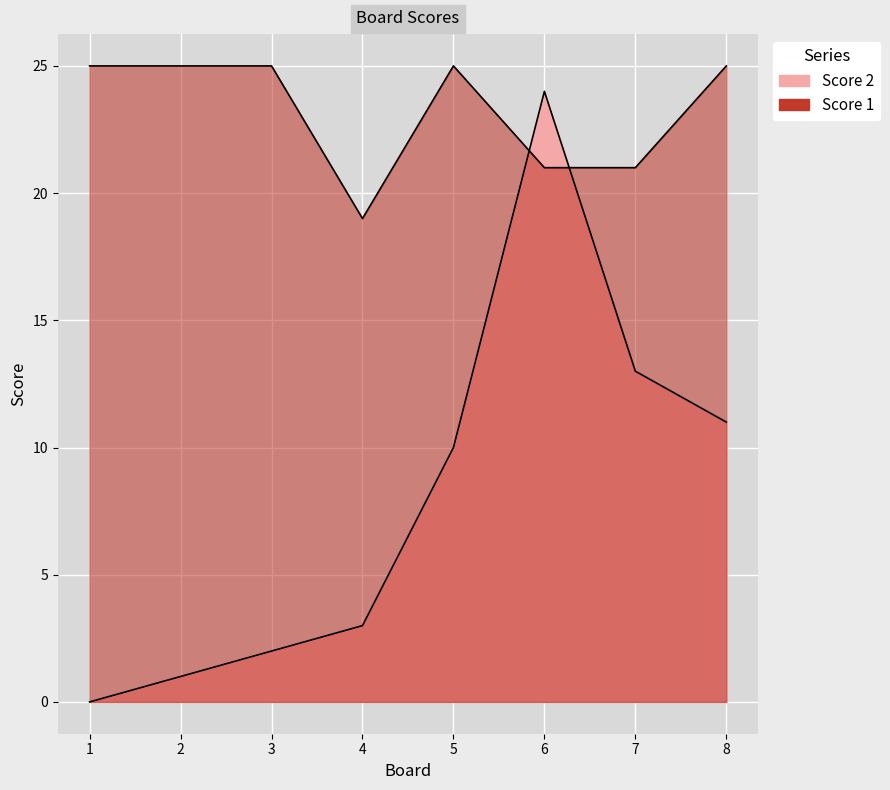

What is the difference between the Score 2 values at 2 and 6?

23